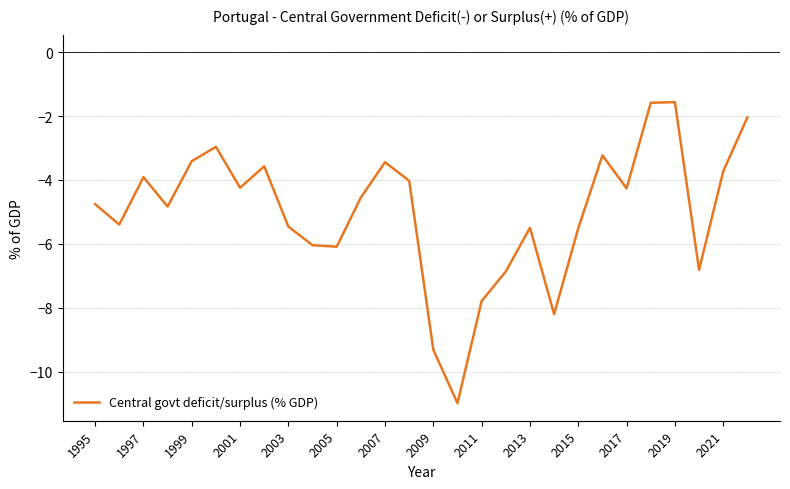

What is the smallest value displayed?

-11.0